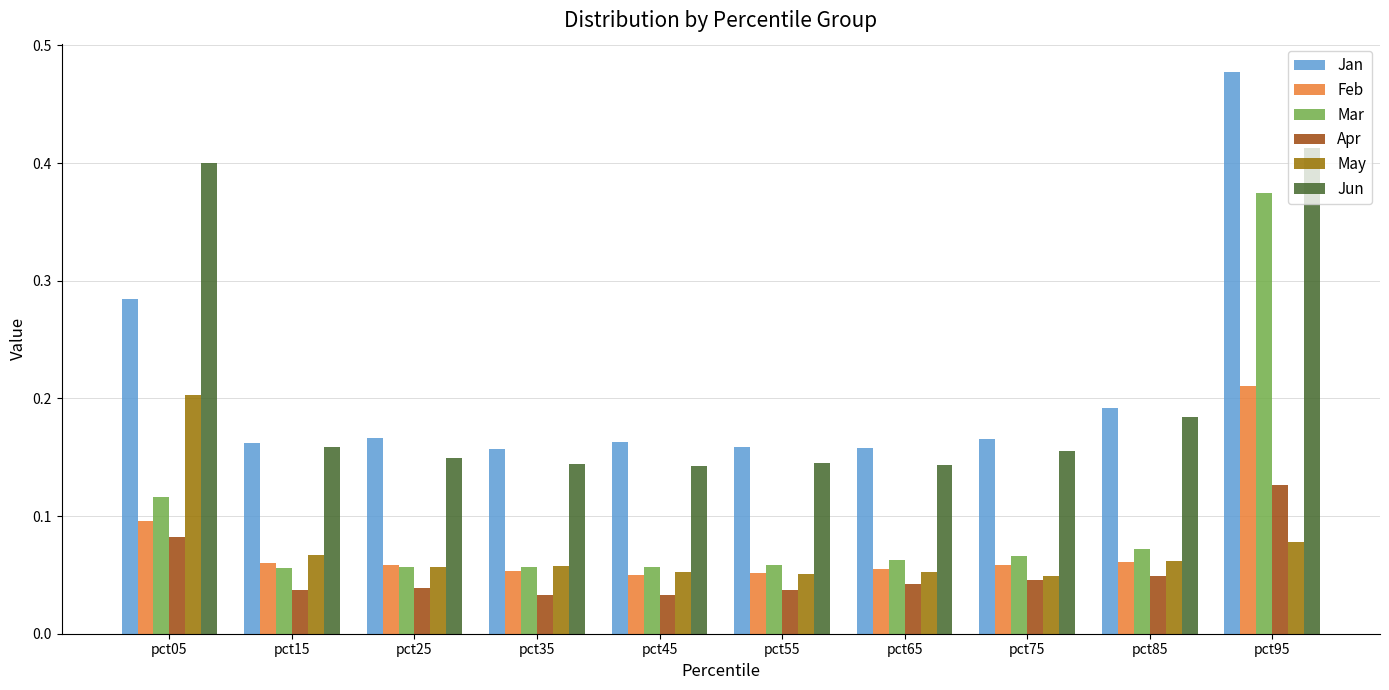

How many Feb values are between 0 and 1?

10